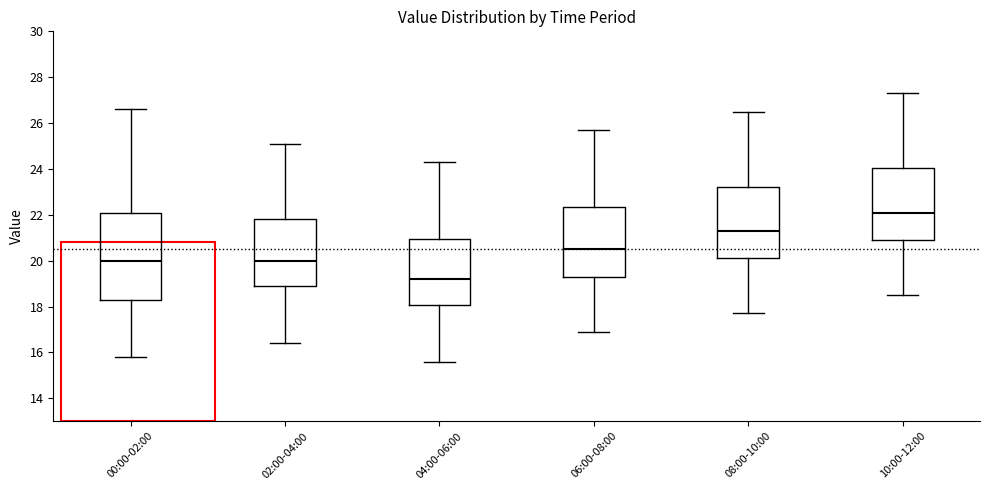

Reading left to right, transcribe this box plot: for each box, give where its median line is, the range the box spans, and where its two whiskers end, as read against the y-axis. The values are not printed on the chart, so give them approximately, as read against the axis.

00:00-02:00: median 20.0, box 18.4 to 22.2, whiskers 15.8 to 26.6
02:00-04:00: median 20.0, box 18.8 to 21.8, whiskers 16.4 to 25.2
04:00-06:00: median 19.2, box 18.0 to 21.0, whiskers 15.6 to 24.4
06:00-08:00: median 20.6, box 19.4 to 22.4, whiskers 17.0 to 25.8
08:00-10:00: median 21.4, box 20.2 to 23.2, whiskers 17.8 to 26.6
10:00-12:00: median 22.2, box 21.0 to 24.0, whiskers 18.6 to 27.4